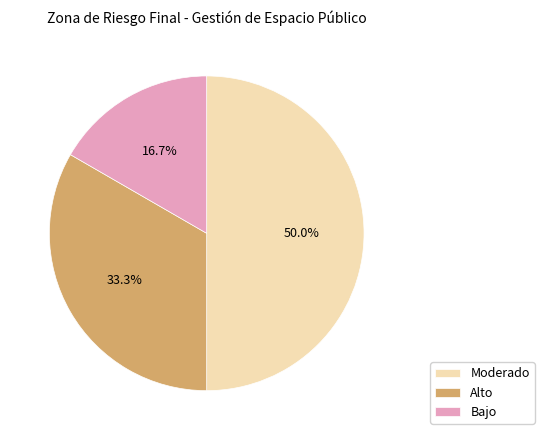

Which slice is the smallest?

Bajo